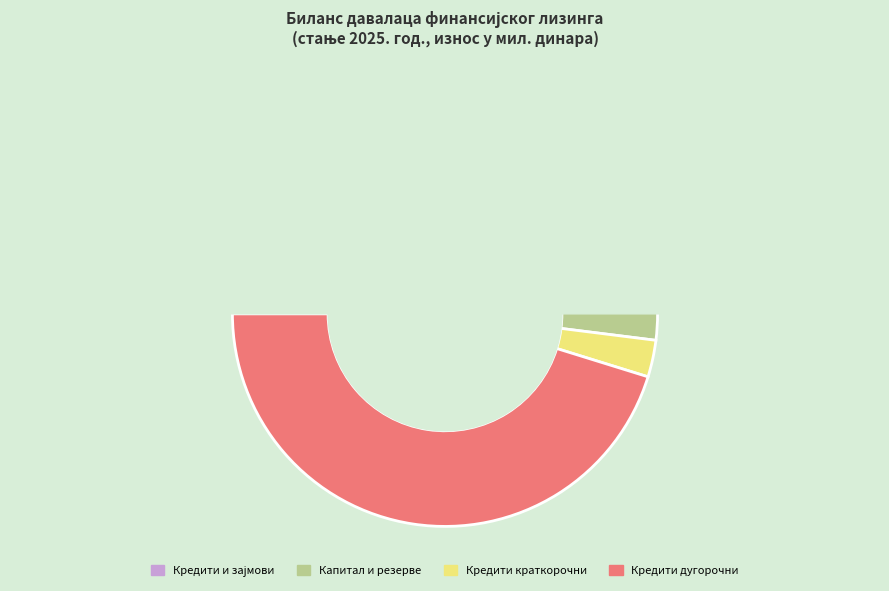

What portion of the pie excludes краткорочни?

97.2%